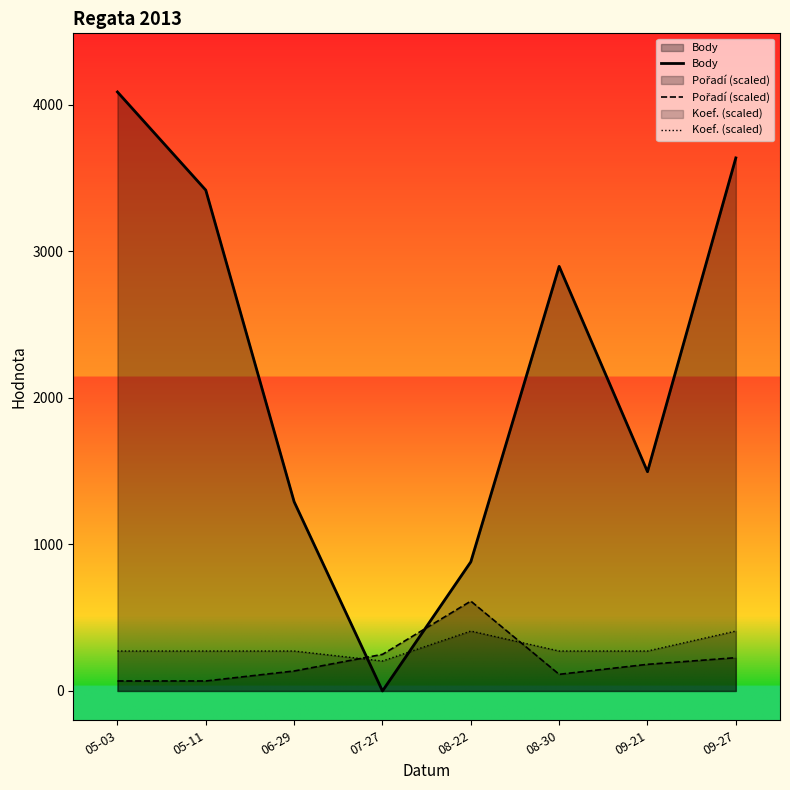

What is the difference between the Koef. (scaled) values at 09-27 and 08-30?

136.2